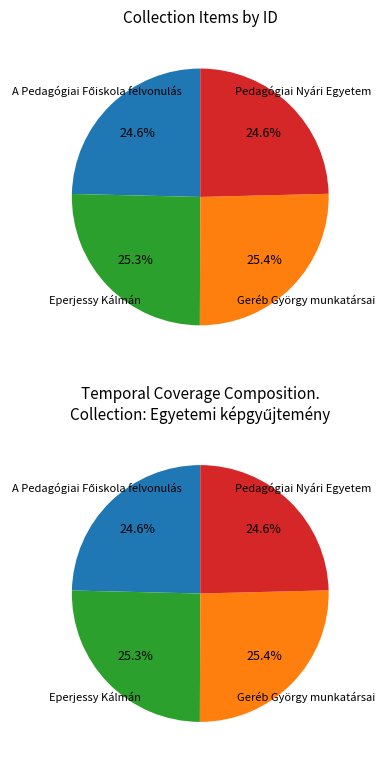

Does Pedagógiai Nyári Egyetem account for over 50% of the chart?

No